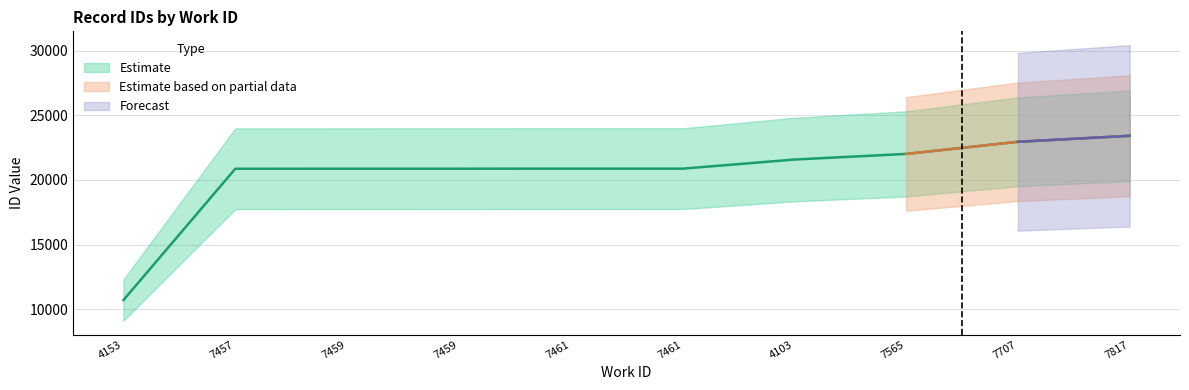

How many categories are shown in the chart?

10